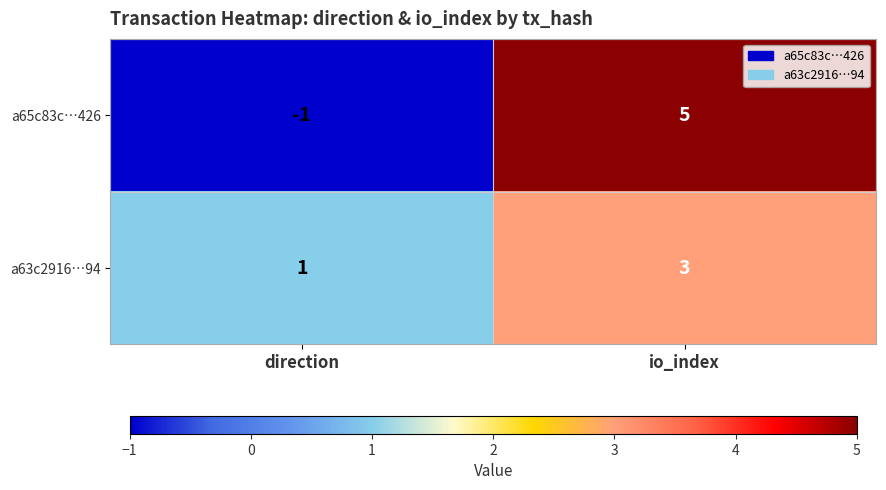

Reading right to left, what are all the values shown in this chart?

a65c83c…426: io_index=5	direction=-1
a63c2916…94: io_index=3	direction=1